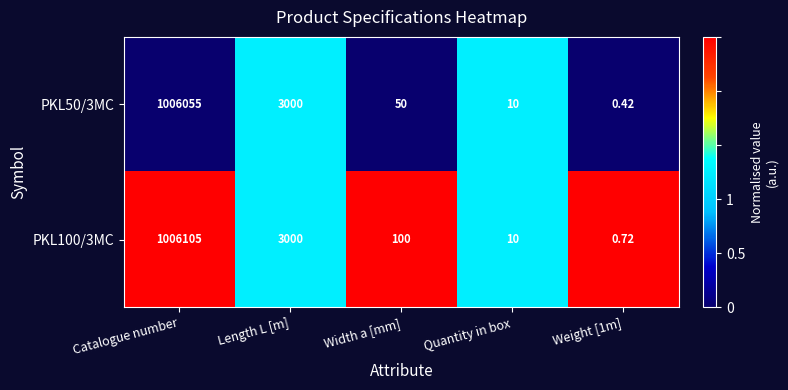

Where is PKL50/3MC nearest to the value 503027?

Length L [m]